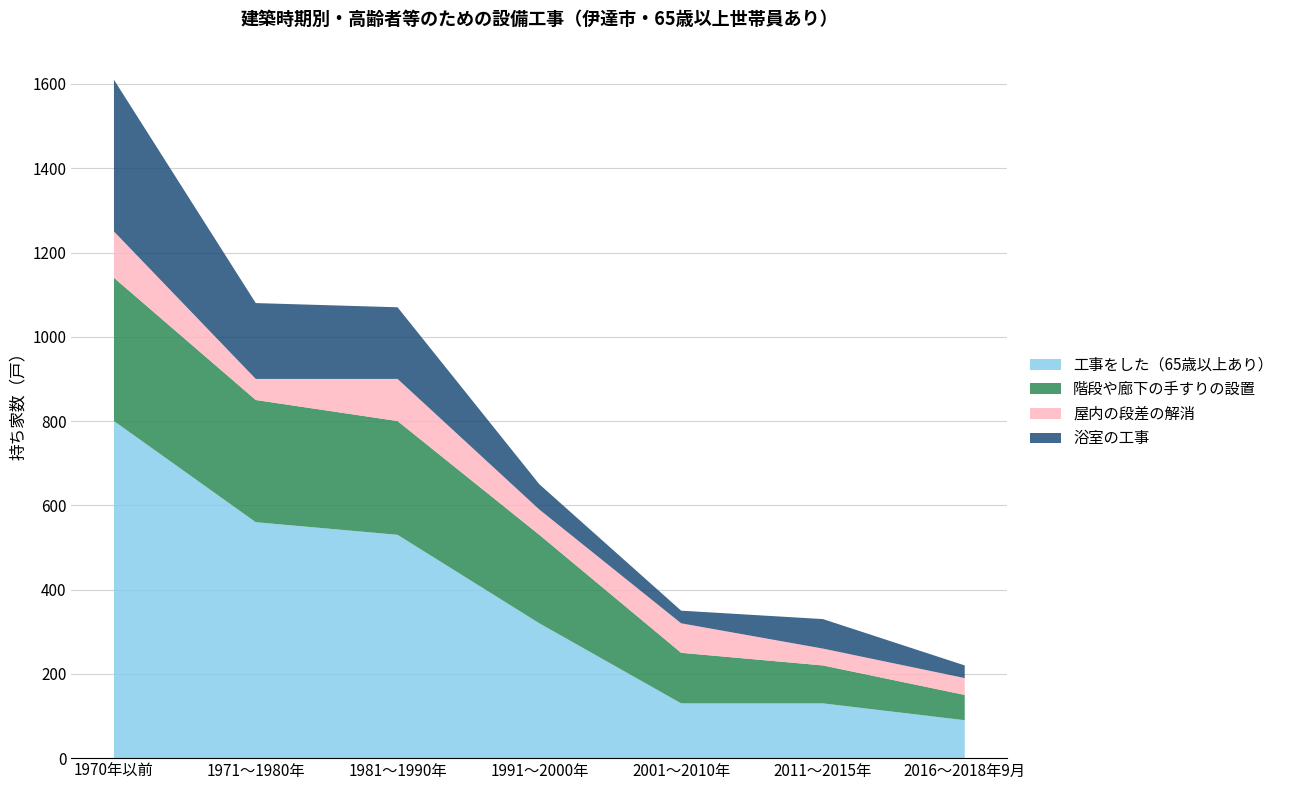

Reading left to right, transcribe all the data shown in this chart.

工事をした（65歳以上あり）: 1970年以前=800	1971～1980年=560	1981～1990年=530	1991～2000年=320	2001～2010年=130	2011～2015年=130	2016～2018年9月=90
階段や廊下の手すりの設置: 1970年以前=340	1971～1980年=290	1981～1990年=270	1991～2000年=210	2001～2010年=120	2011～2015年=90	2016～2018年9月=60
屋内の段差の解消: 1970年以前=110	1971～1980年=50	1981～1990年=100	1991～2000年=60	2001～2010年=70	2011～2015年=40	2016～2018年9月=40
浴室の工事: 1970年以前=360	1971～1980年=180	1981～1990年=170	1991～2000年=60	2001～2010年=30	2011～2015年=70	2016～2018年9月=30